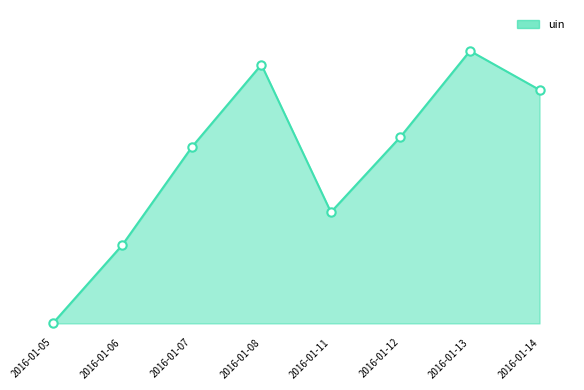

Is this an area chart (filled region under the line)?

Yes